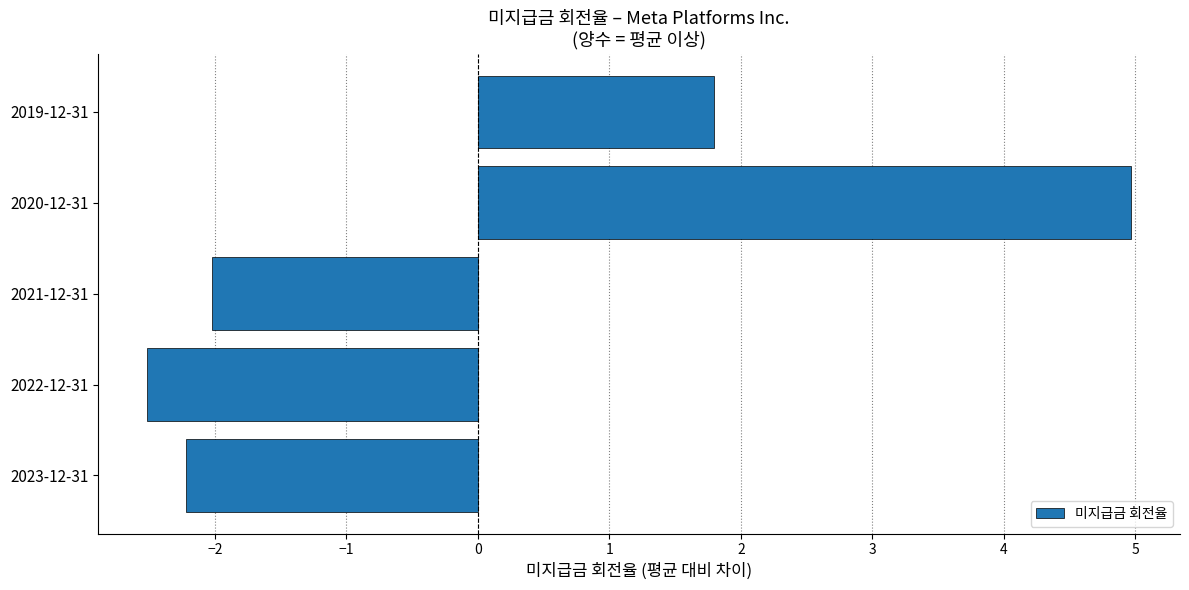

What is the approximate value at 2023-12-31?

-2.2